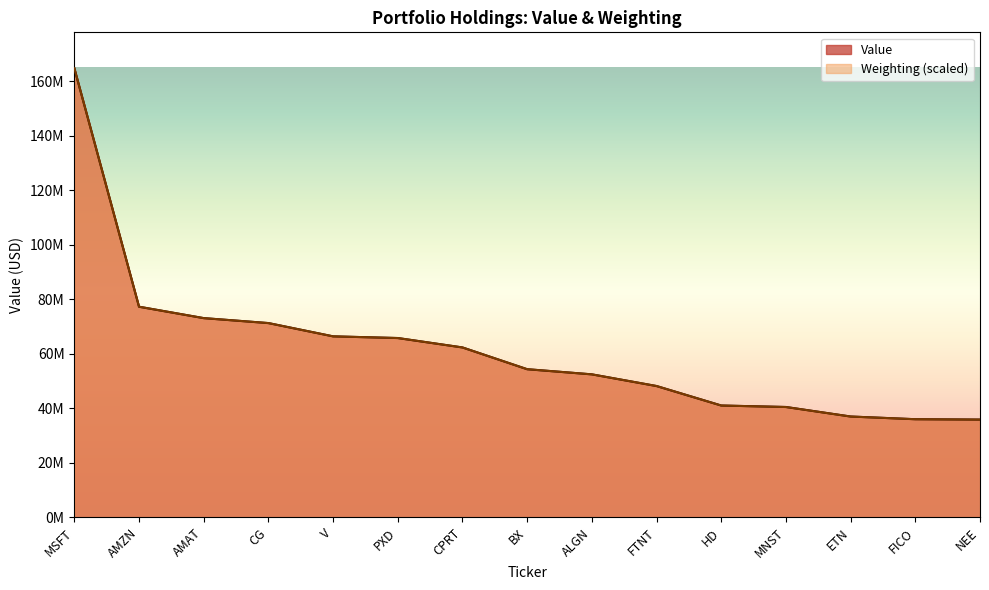

True or false: Value and Weighting intersect in this chart.

True